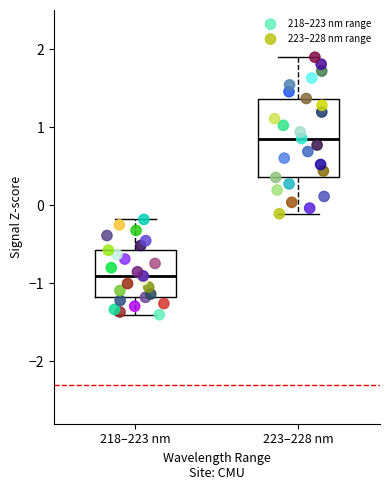

Which series has the widest spread of Y values?

223–228 nm range